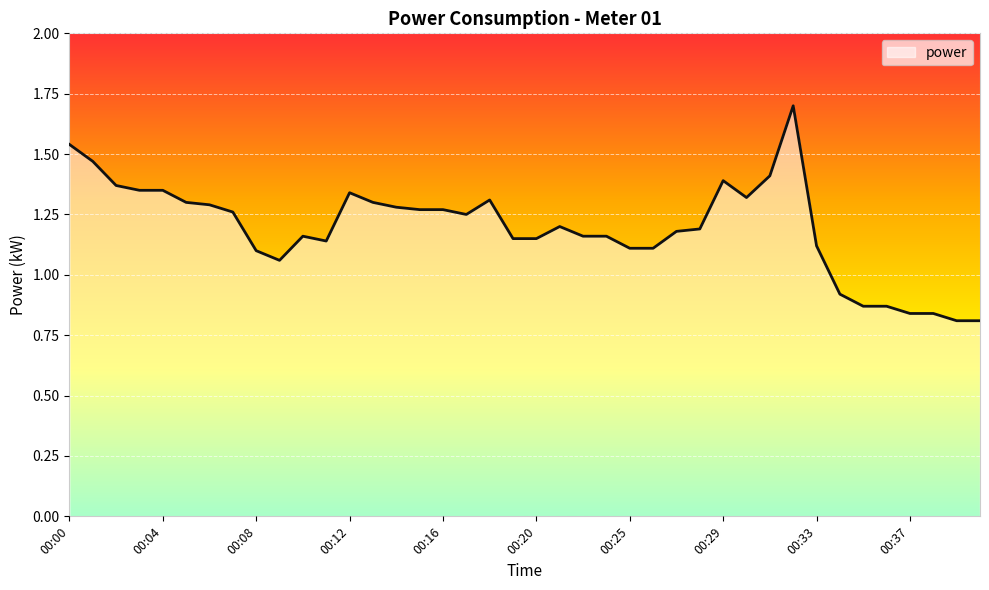

What is the maximum value shown in the chart?

1.7